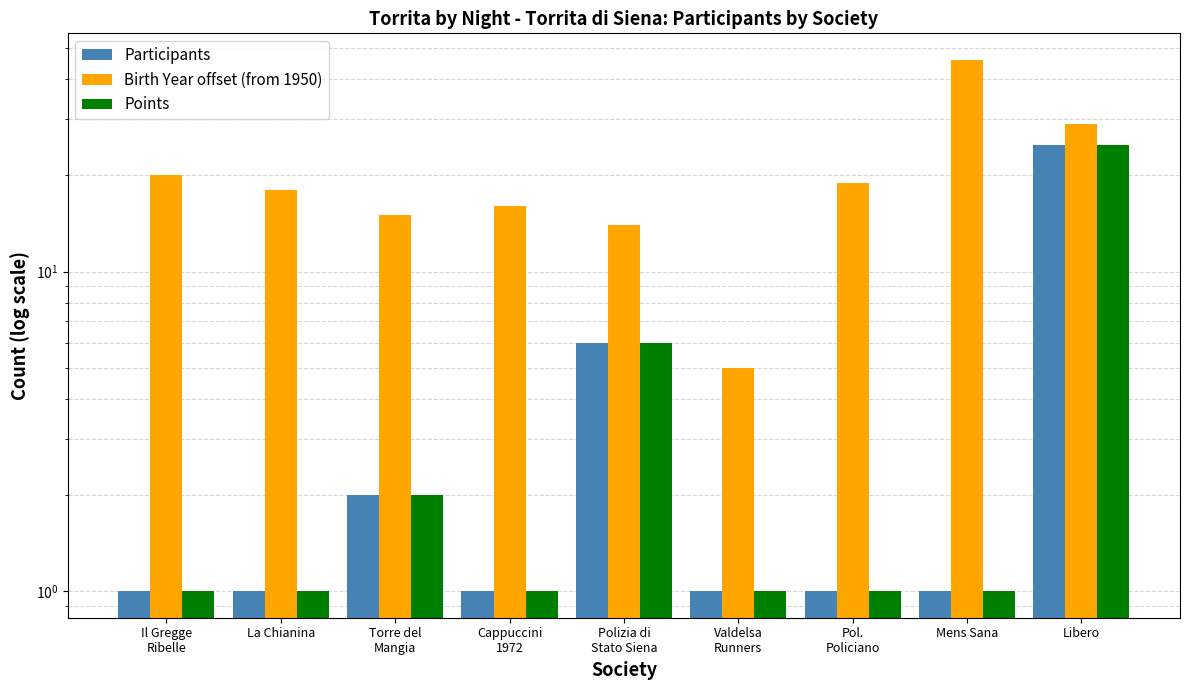

What position from the right is Il Gregge
Ribelle?

9